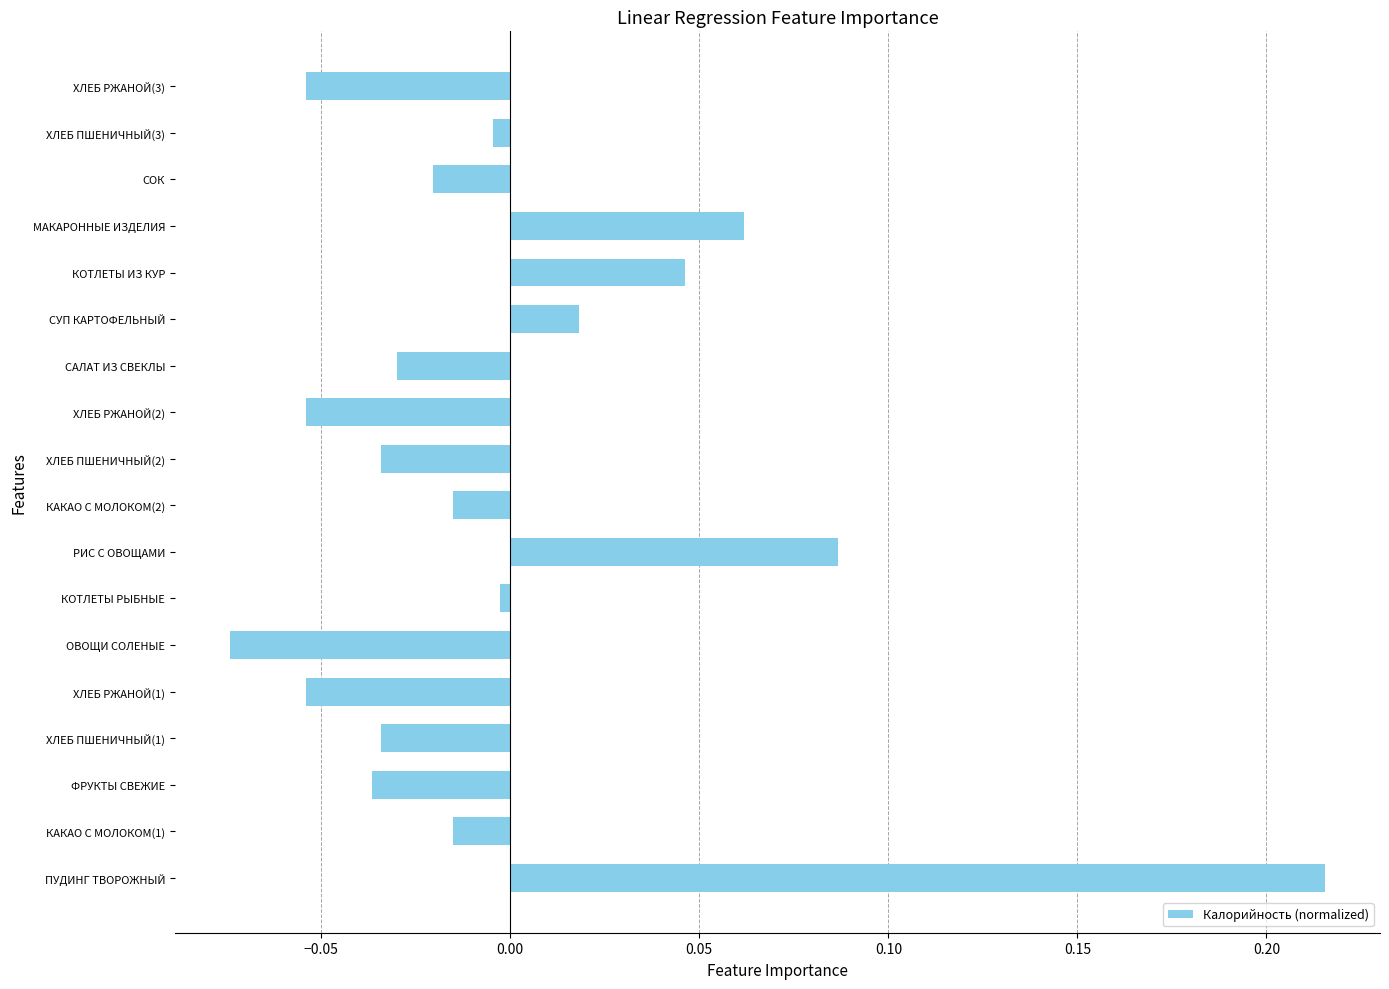

Between КАКАО С МОЛОКОМ(1) and ОВОЩИ СОЛЕНЫЕ, which is larger?

КАКАО С МОЛОКОМ(1)